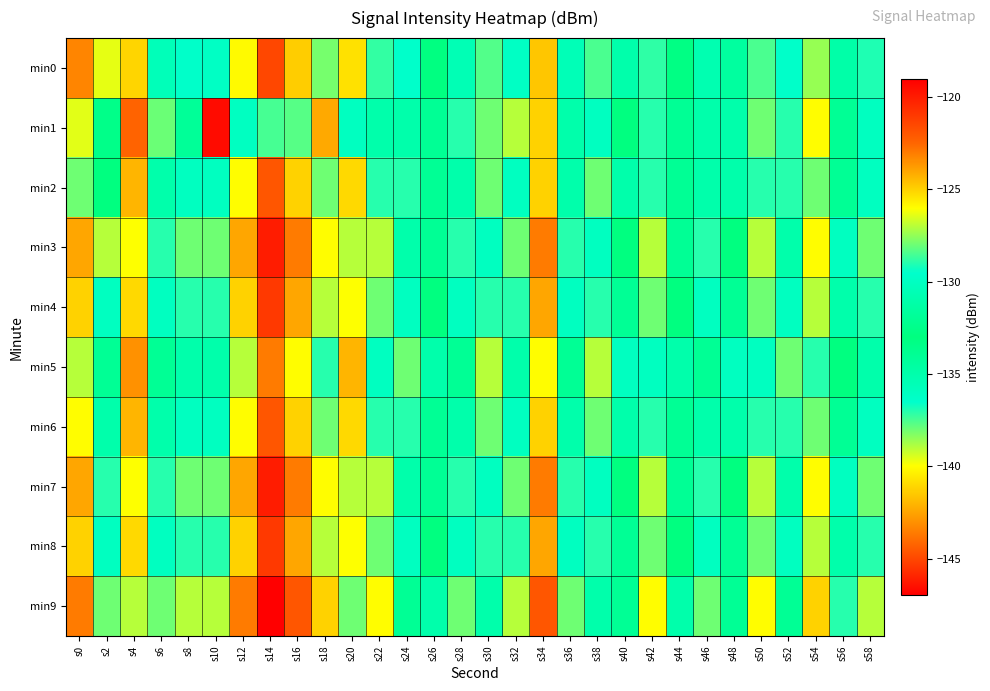

What is the spread (max minus min) of values at s54?

4.0